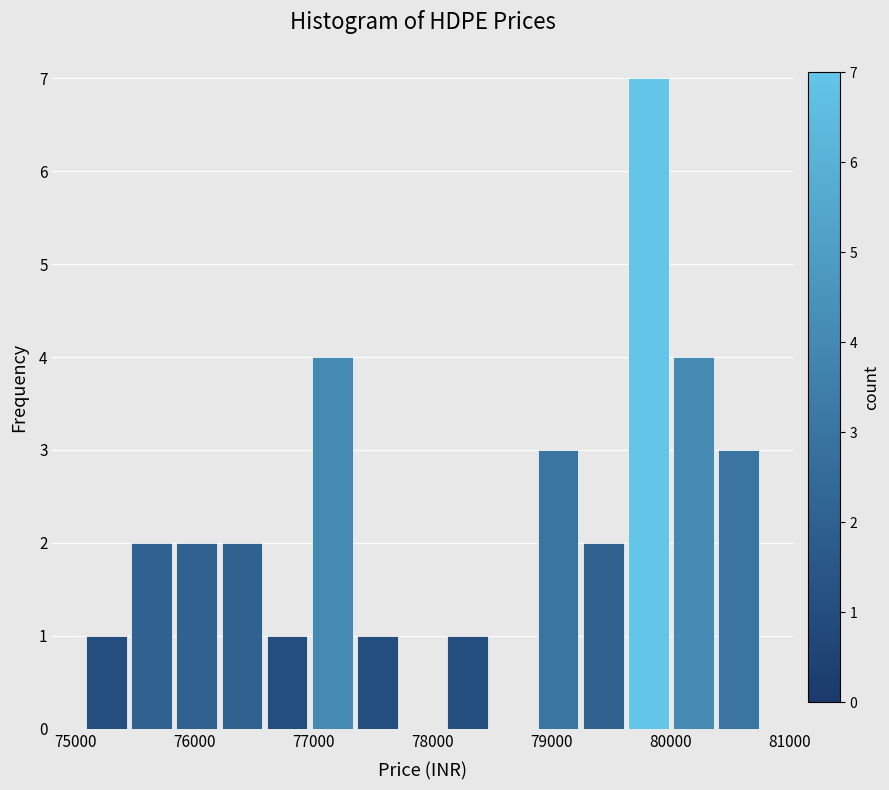

Around what value on the x-axis is the tallest bar? Give the approximate position of its centre, as read against the axis.

79800